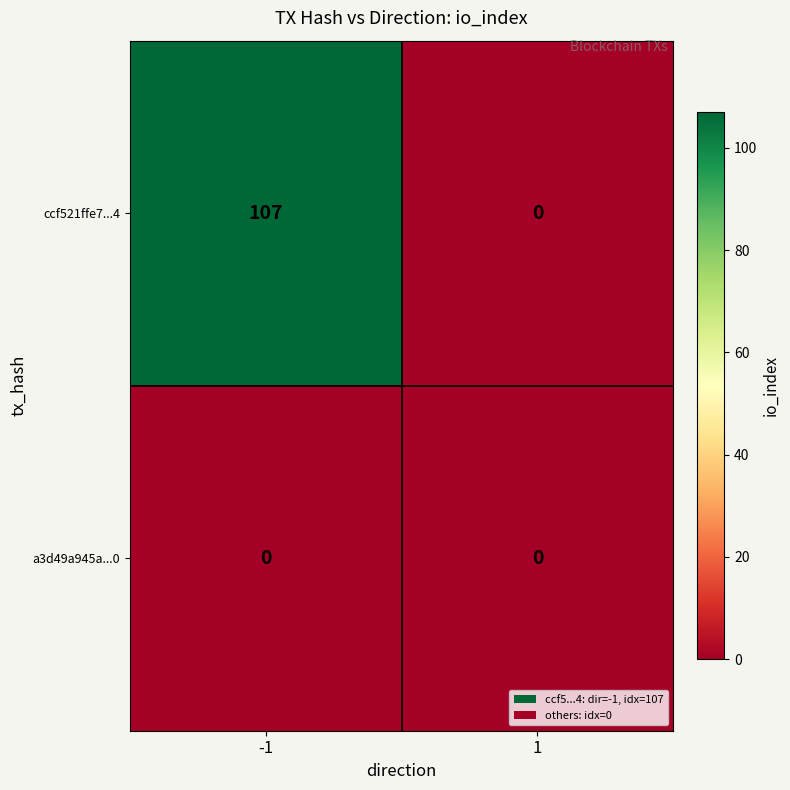

What is the sum of all ccf521ffe7...4 values?

107